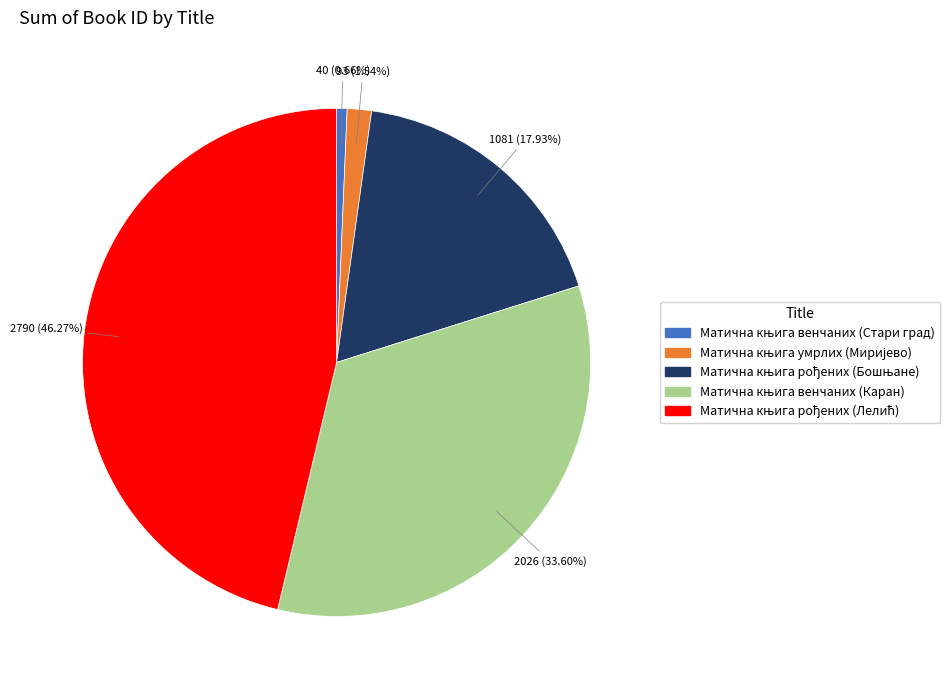

Is there any slice that represents more than half of the pie?

No